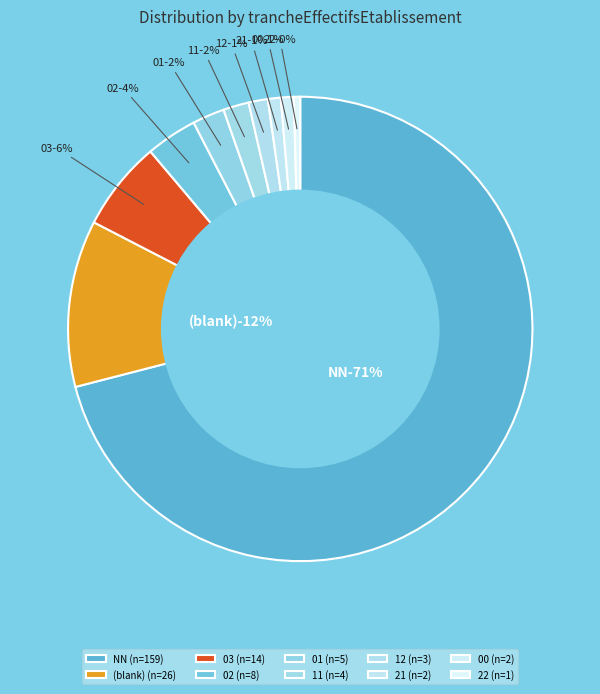

Which slice is the smallest?

22